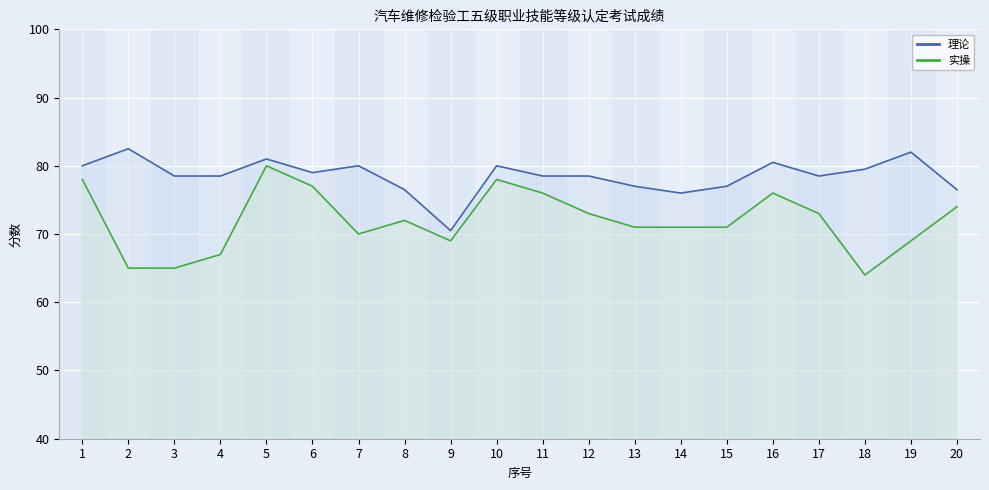

The value of 理论 at 18 is 140.1. True or false?

False